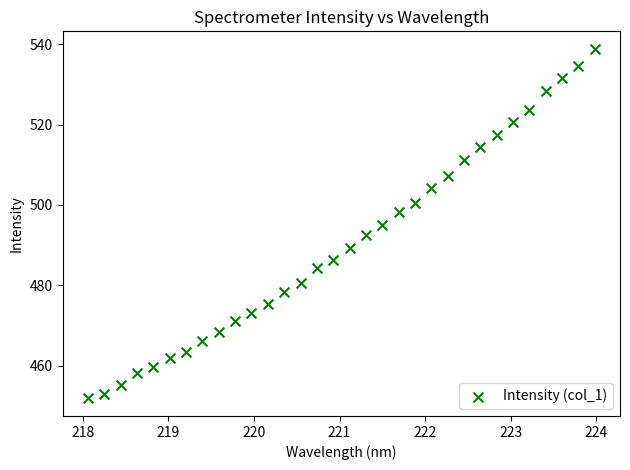

What is the range of X values (max minus min)?

5.9